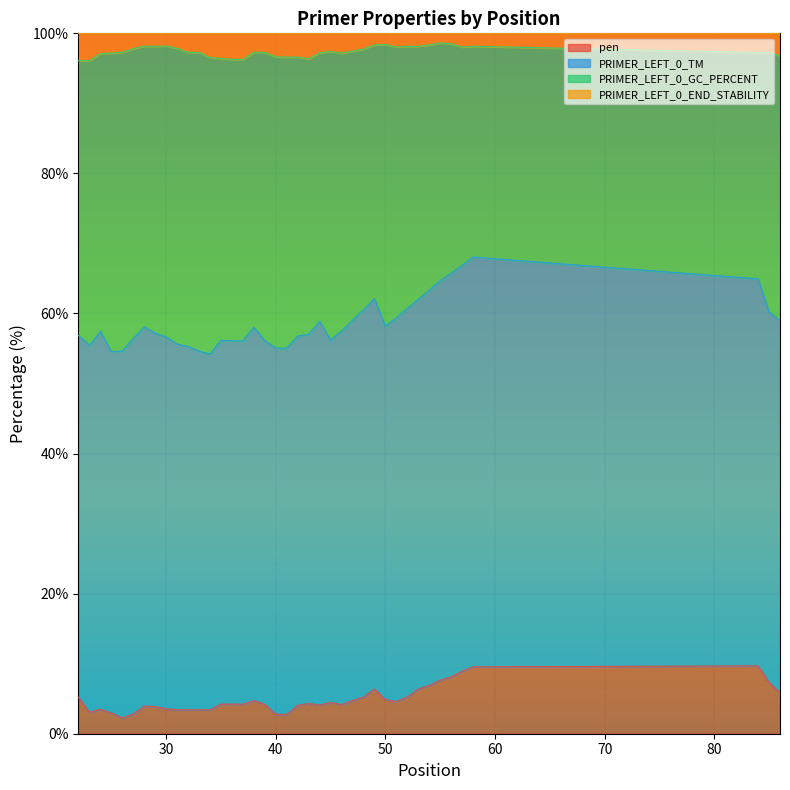

What is the greatest value displayed?

98.6